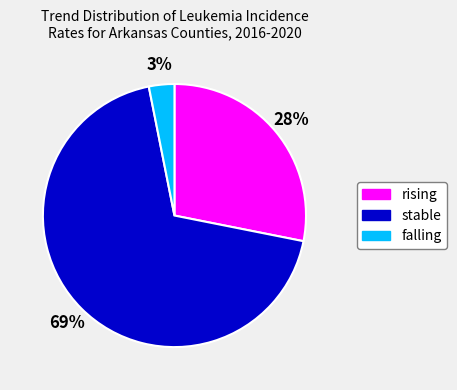

What percentage is the falling slice, to the nearest percent?

3%